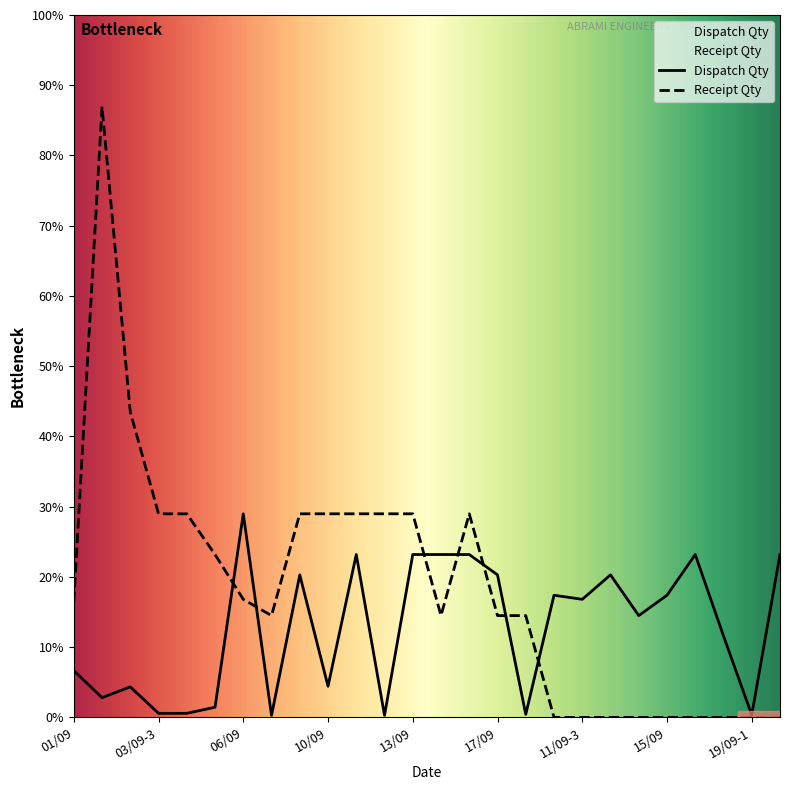

What is the sum of all Receipt Qty values?

16447